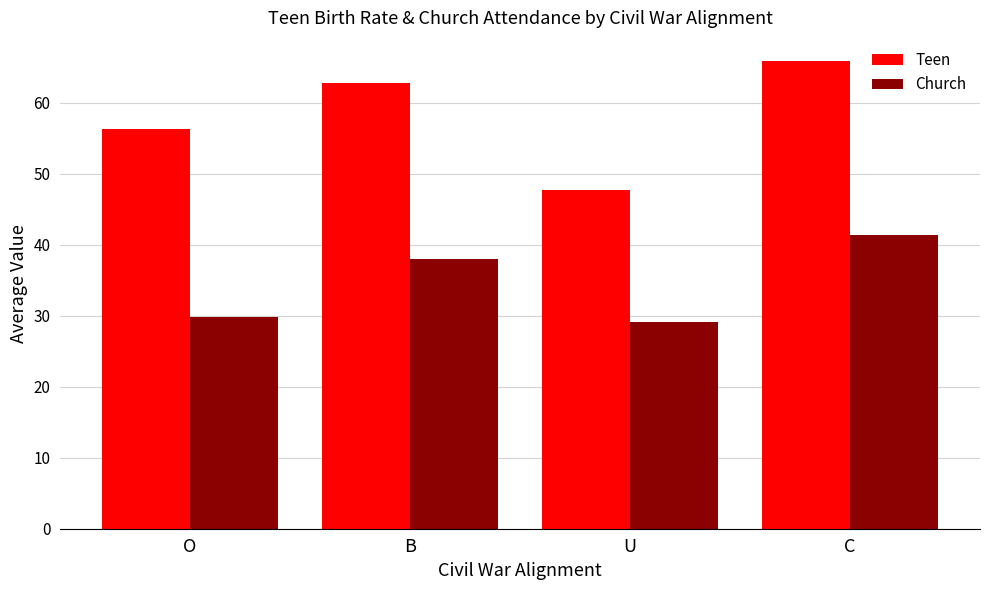

What is the minimum value shown in the chart?

29.0